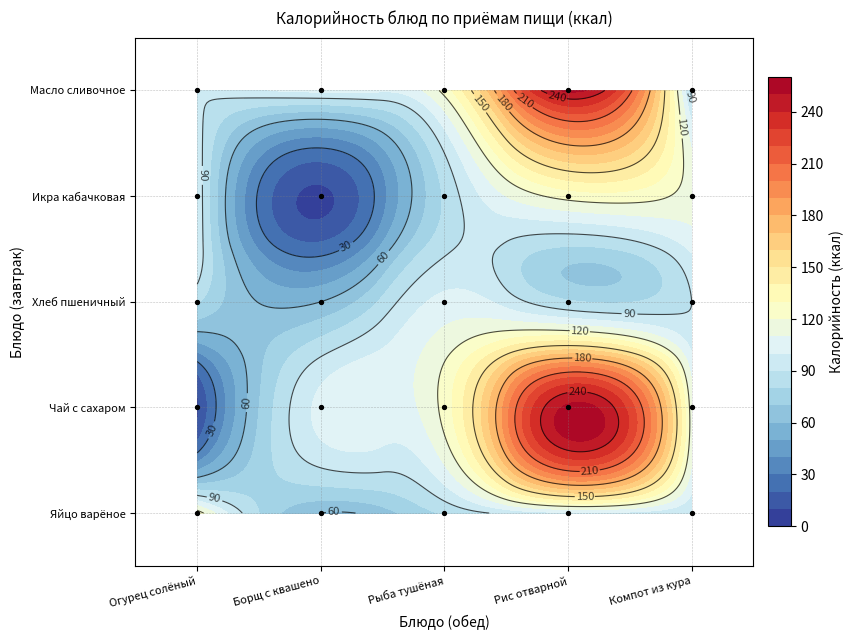

True or false: the data shows 0 at Рыба тушёная.

False